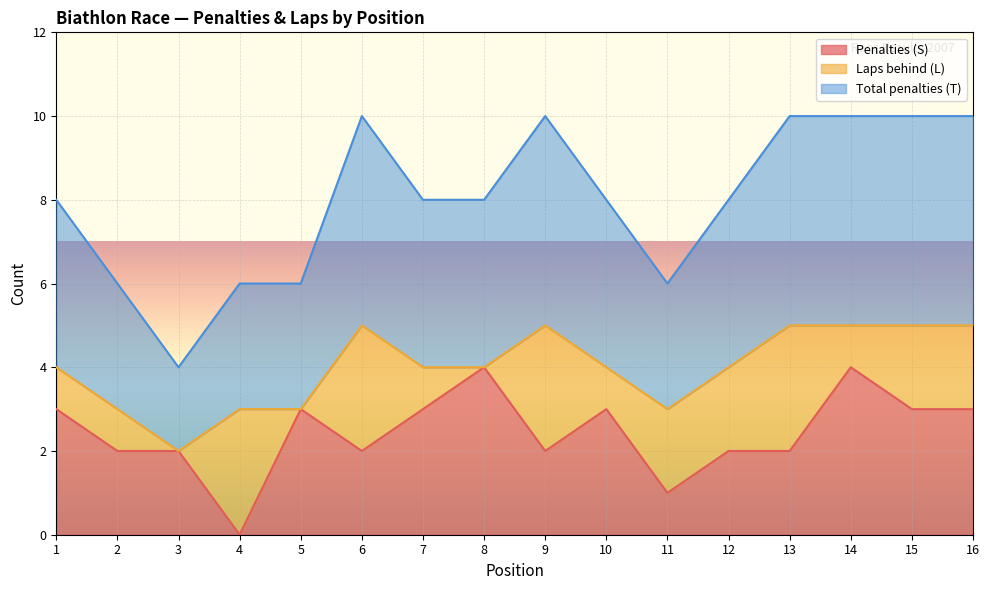

What is the approximate value of Penalties (S) at 15?

3